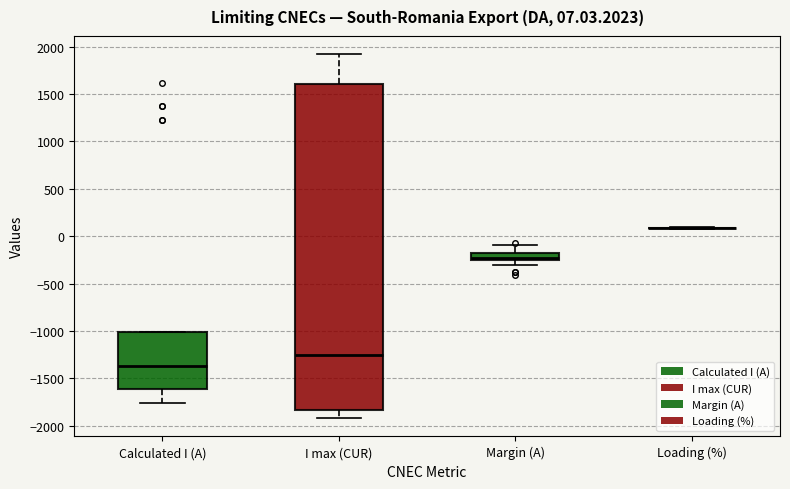

Which box is the tallest, from its lower edge to its upper edge?

I max (CUR)